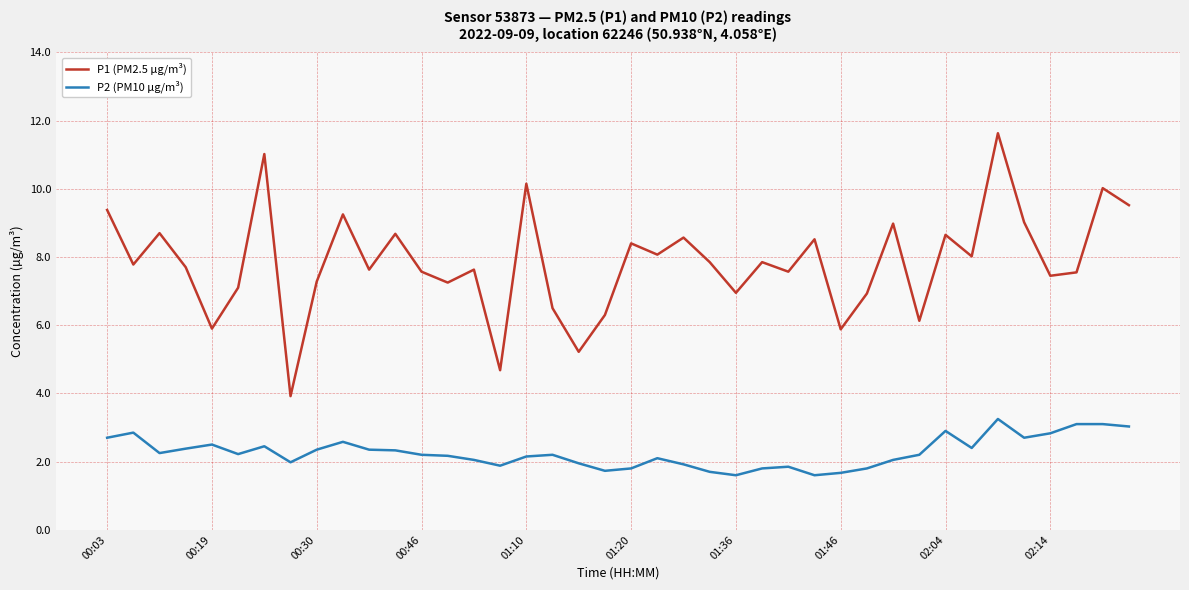

Which series has the largest total across all categories?

P1 (PM2.5 µg/m³)